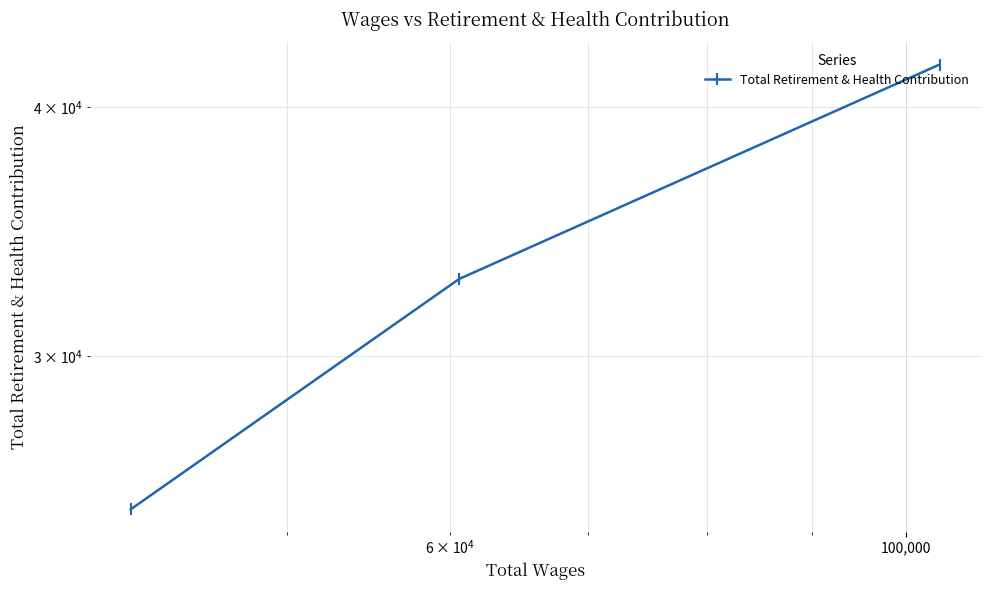

The value at 1,000 is 23082. True or false?

False